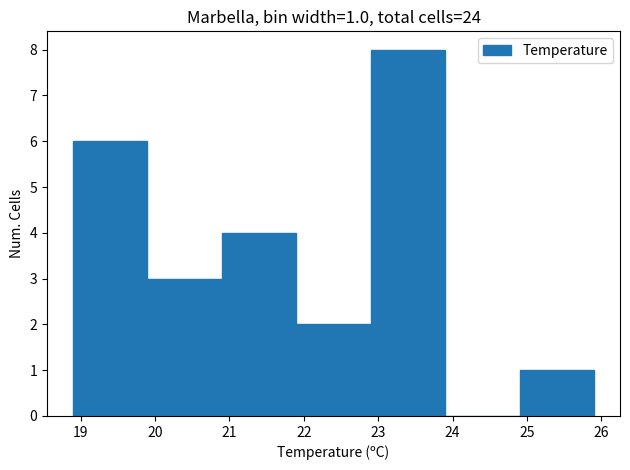

Over which range of the x-axis is the bar tallest?

22.9 to 23.9